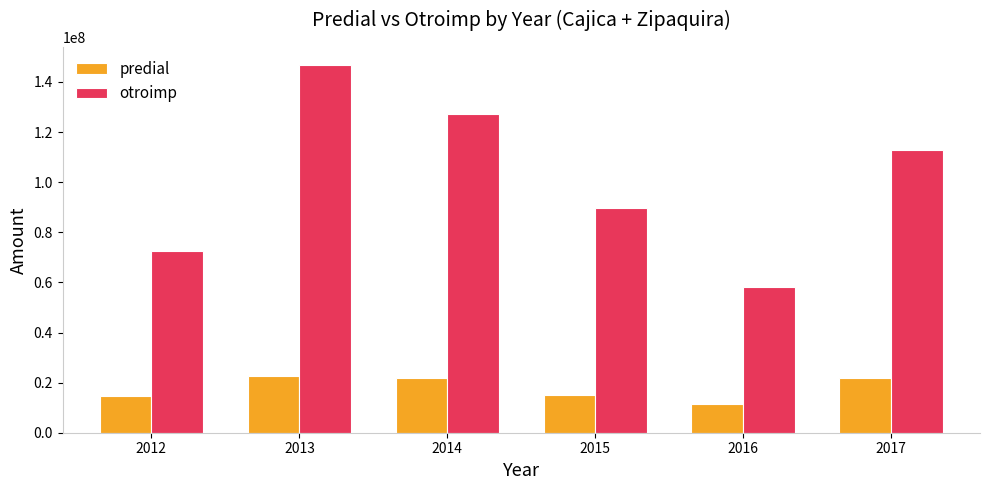

At which label does predial first exceed 21644817?

2013